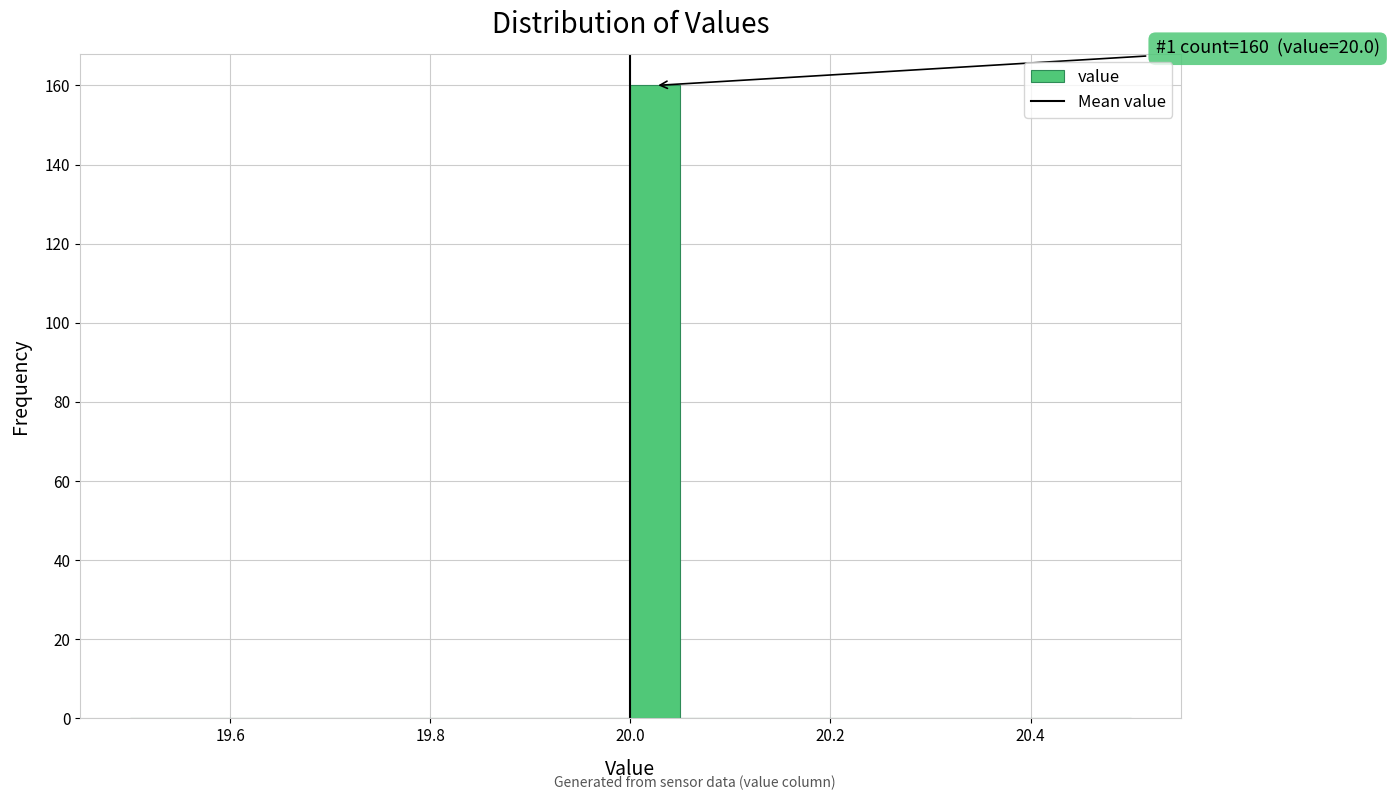

Read against the x-axis, roughly where is the centre of the tallest bar?

20.02